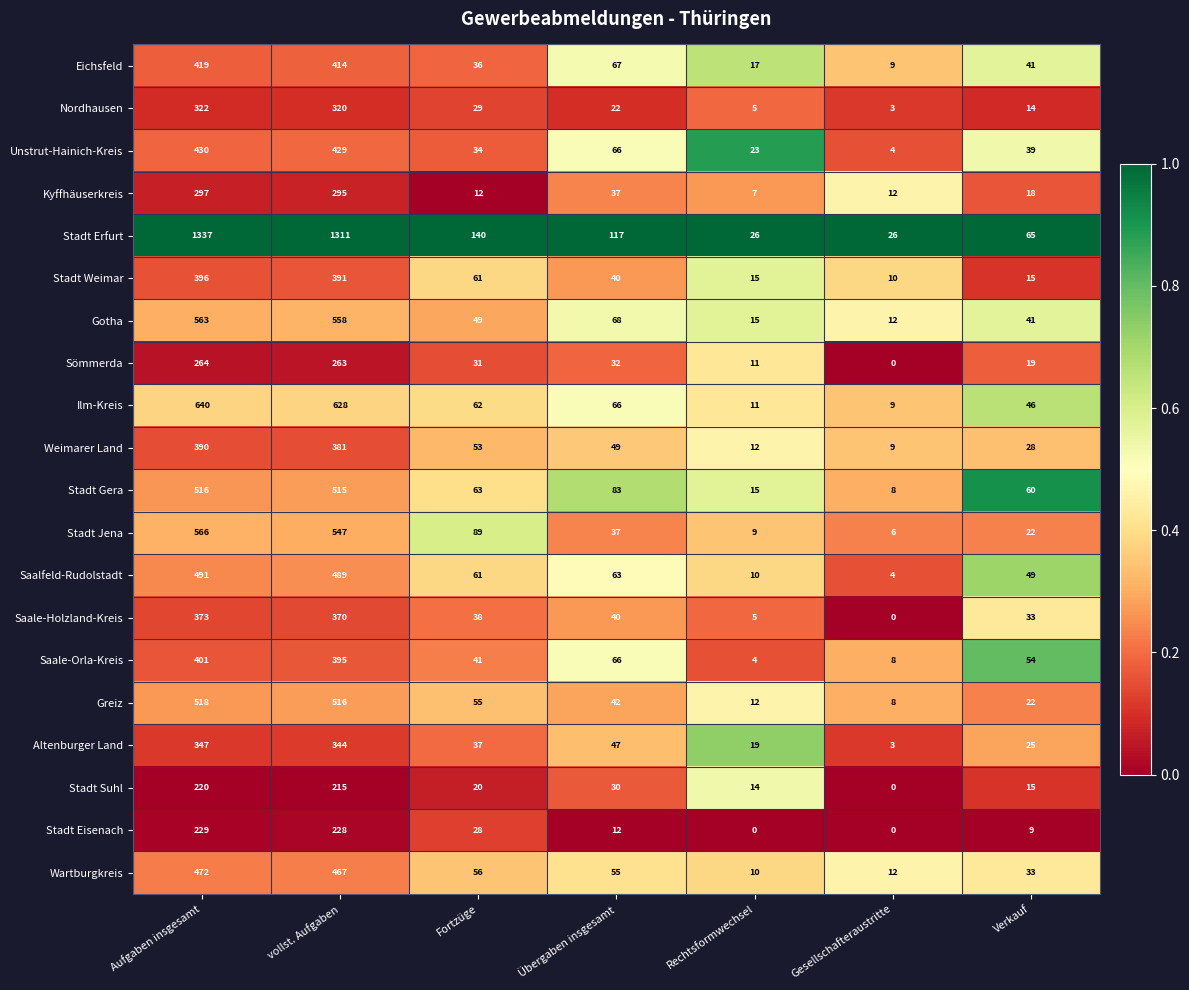

At which category does the chart reach its peak across all series?

Aufgaben insgesamt